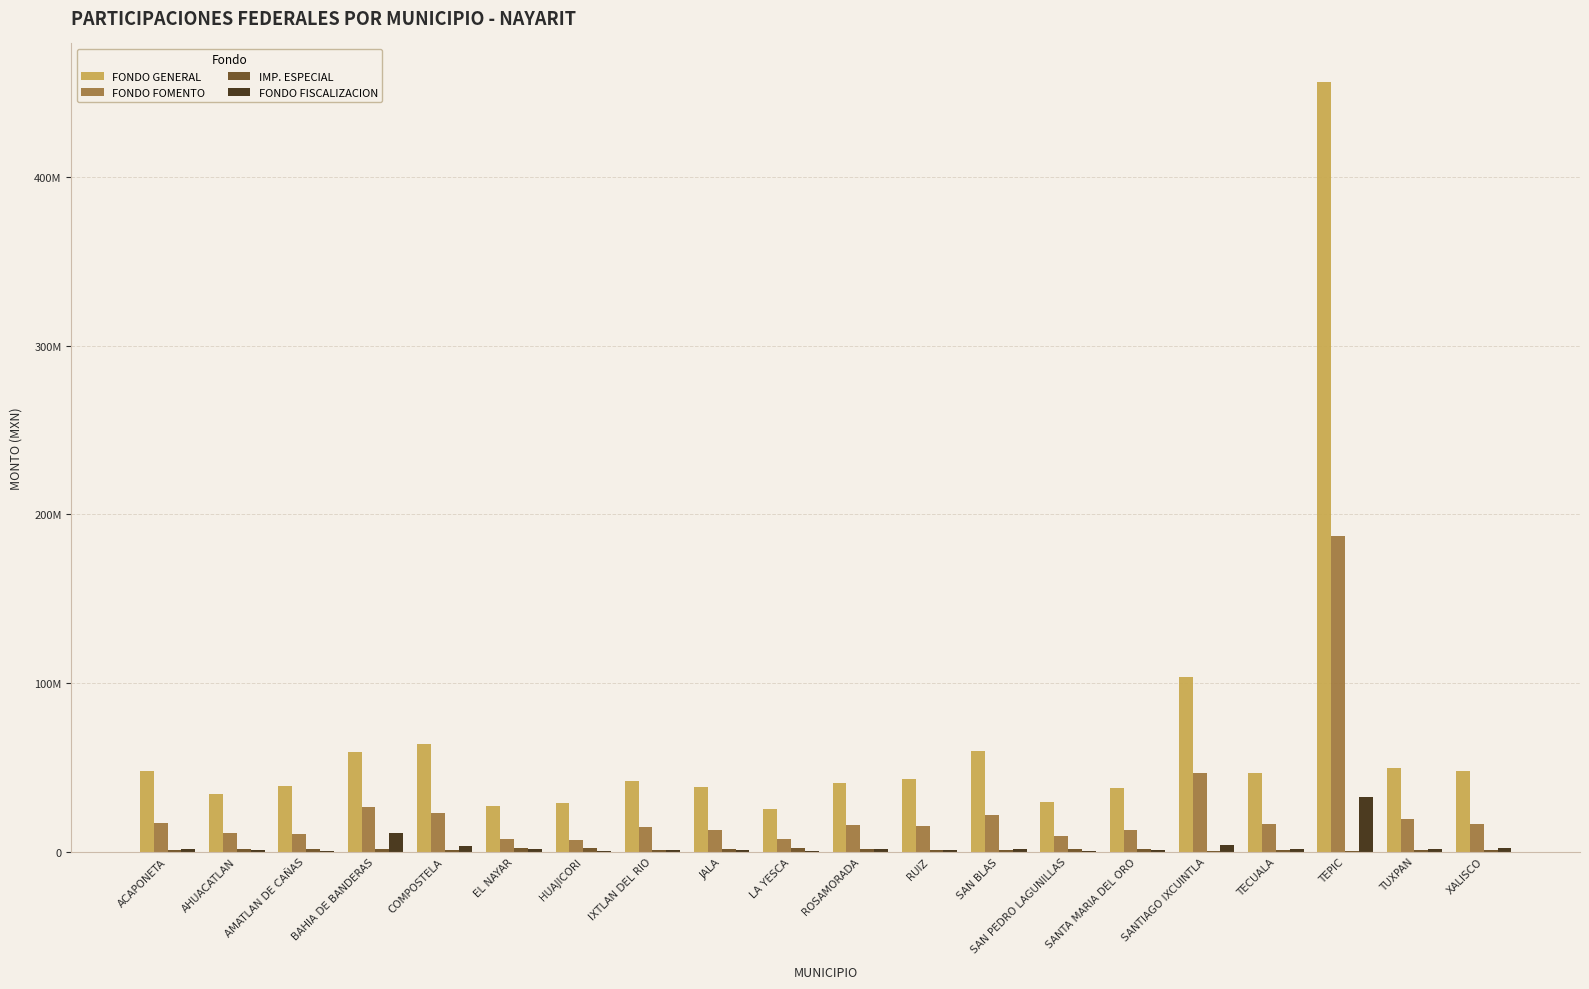

True or false: FONDO FISCALIZACION has a value of 55071434.8 at TEPIC.

False